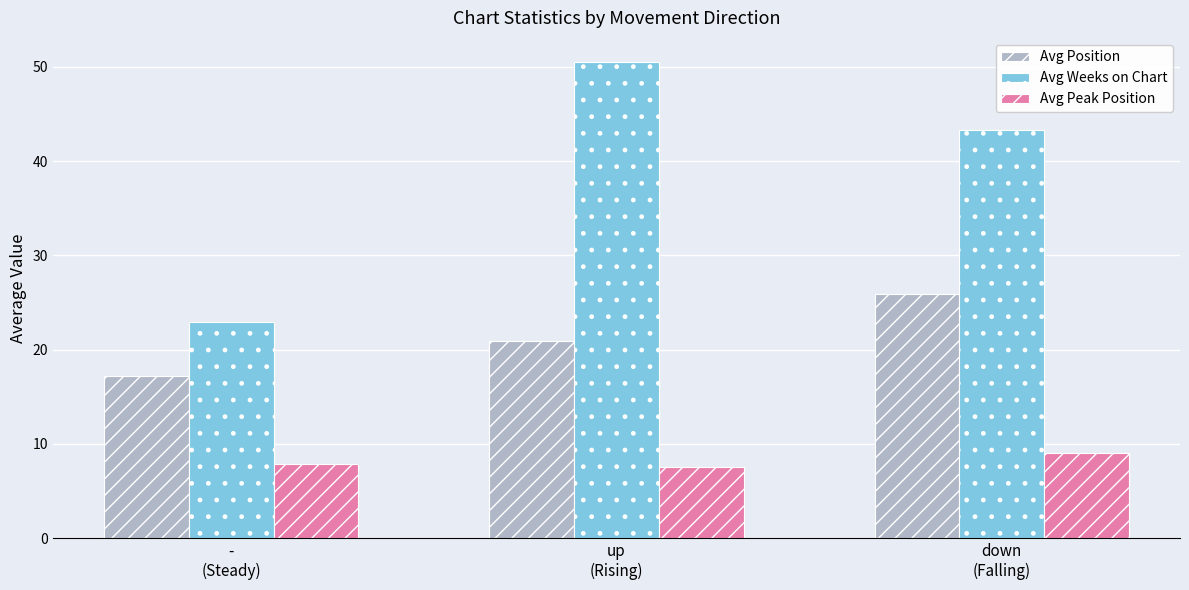

Which category has the highest value in the Avg Peak Position series?

down
(Falling)